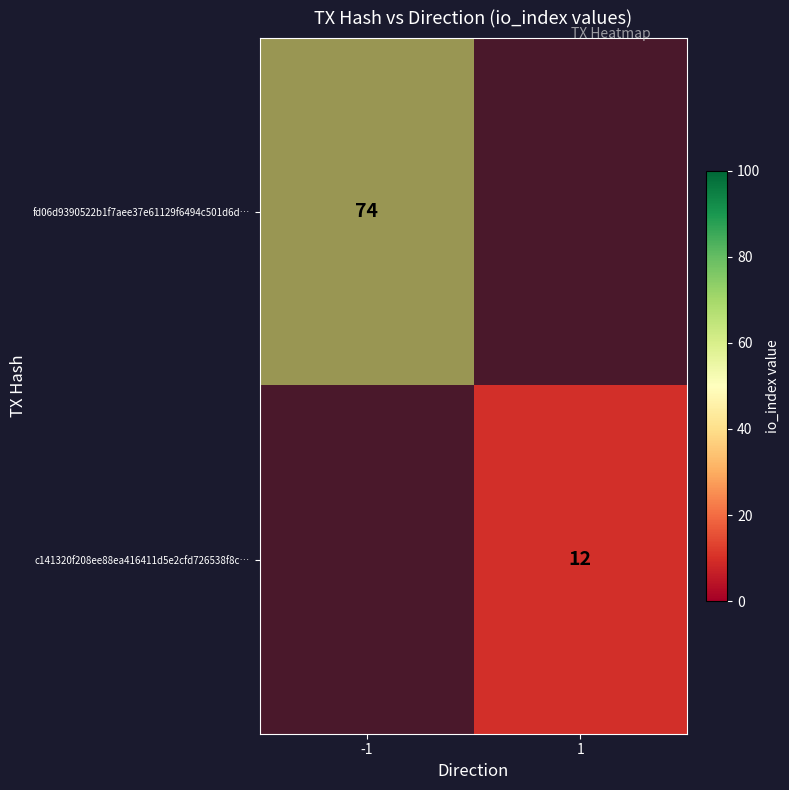

The fd06d9390522b1f7aee37e61129f6494c501d6d series shows 74 at io_index. True or false?

True